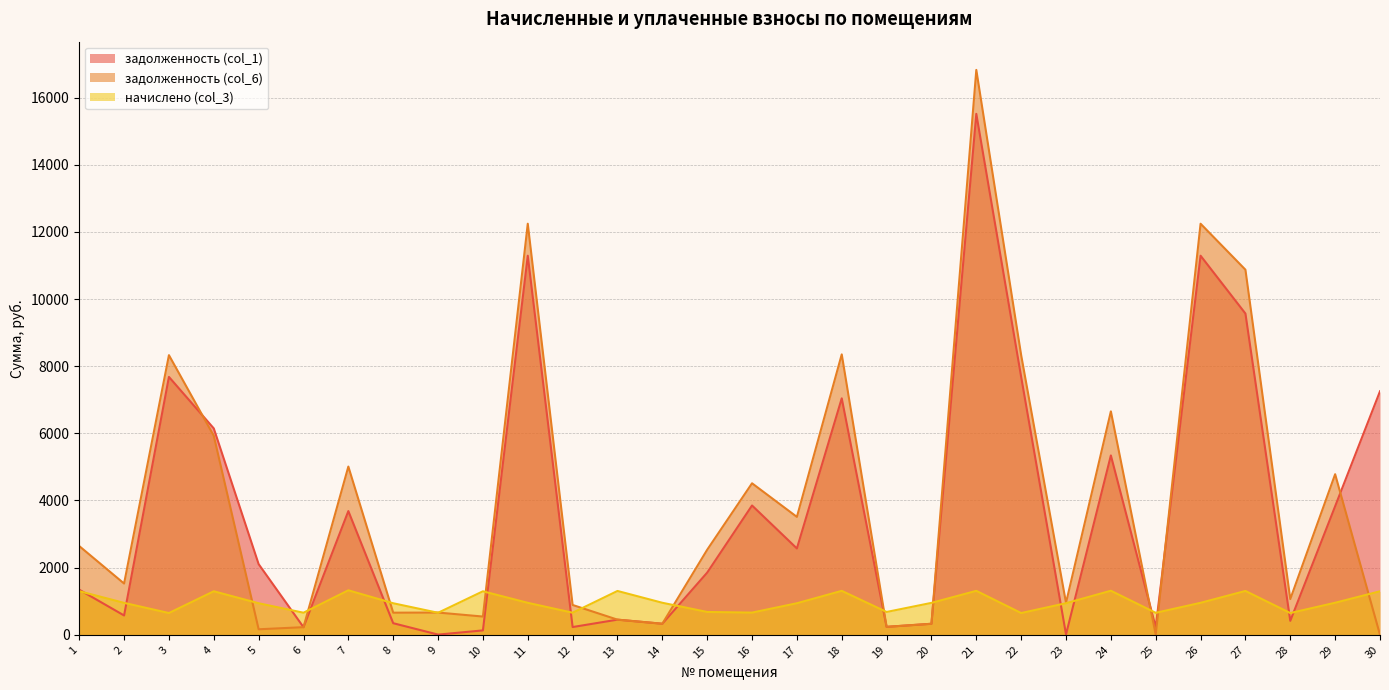

What is the sum of the задолженность (col_1) values at 7 and 13?

4136.2